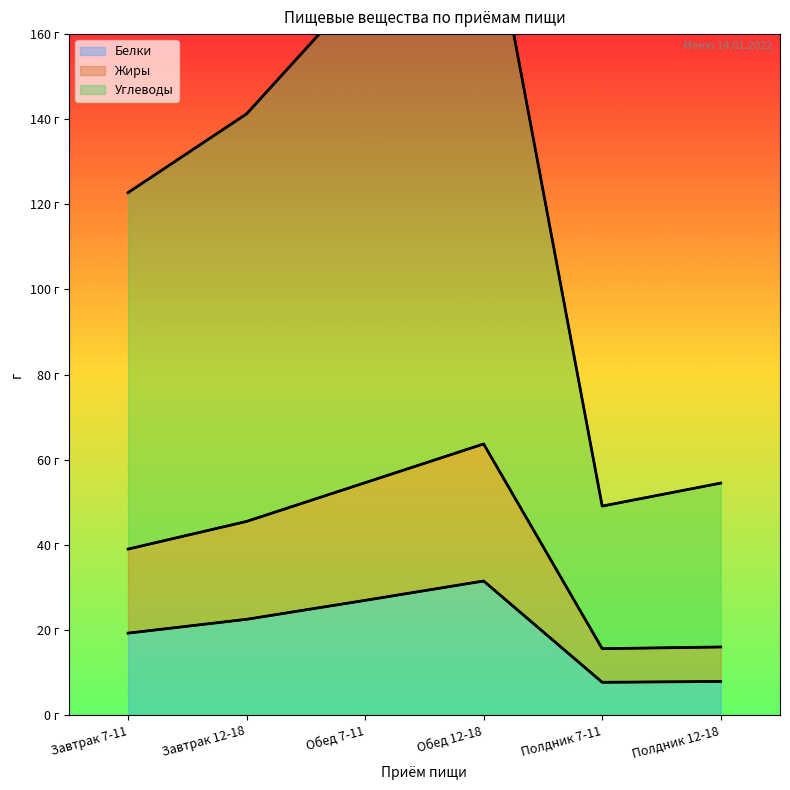

What is the label of the 6th point from the right?

Завтрак 7-11